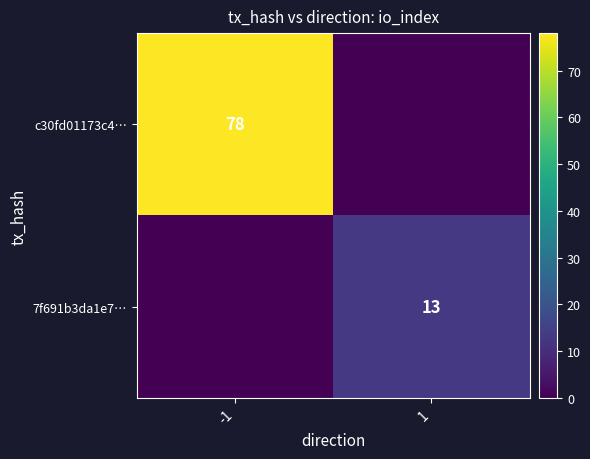

True or false: 7f691b3da1e7… has a value of 13 at 1.

True